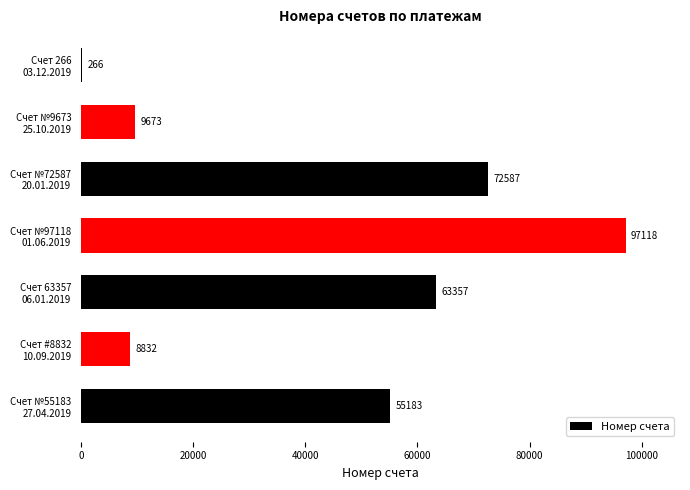

What is the sum of all values?

307016